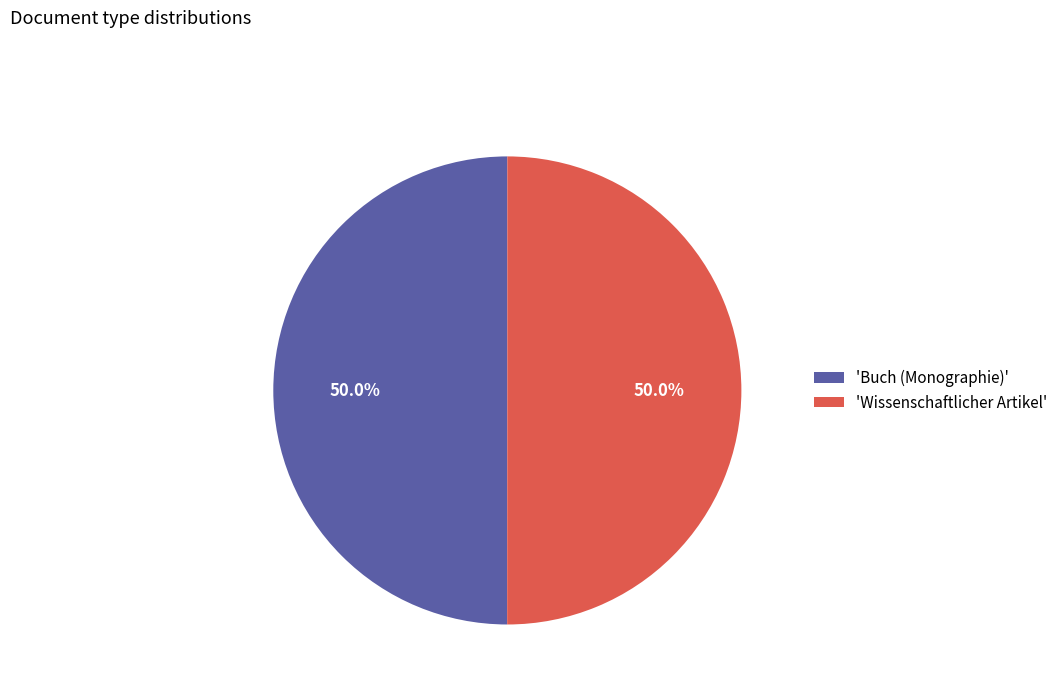

Do 'Wissenschaftlicher Artikel' and 'Buch (Monographie)' together represent more than half of the pie?

Yes